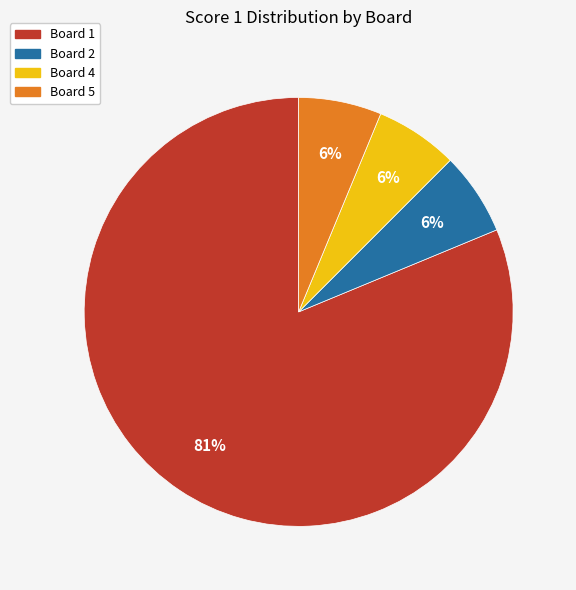

True or false: Board 2 accounts for 6% of the total.

True